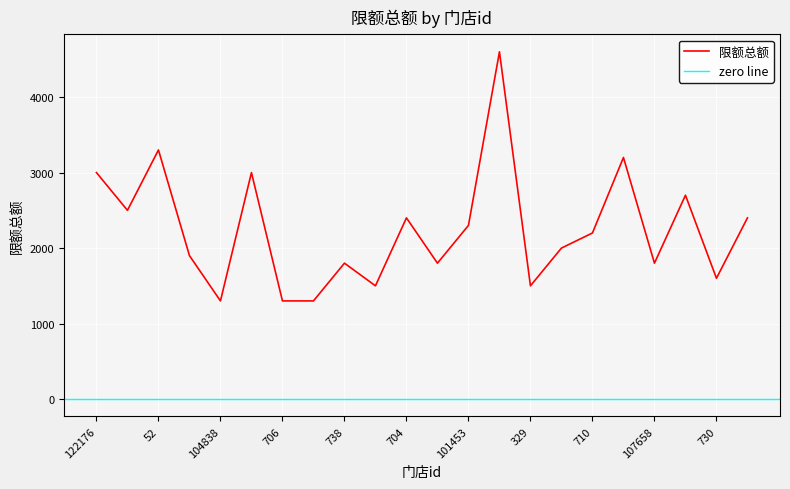

What is the minimum value shown in the chart?

1300